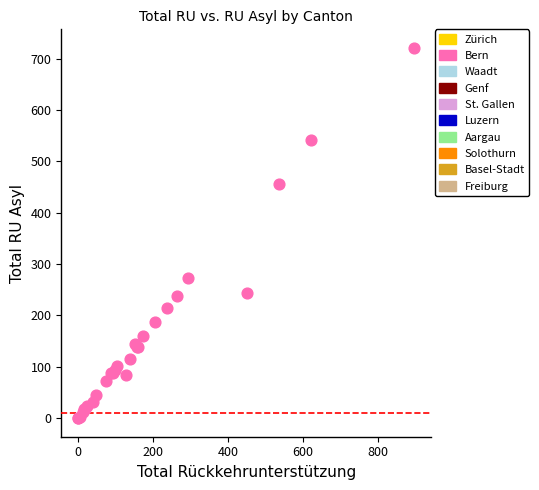

What Y value in the scatter plot is closest to 360?

272